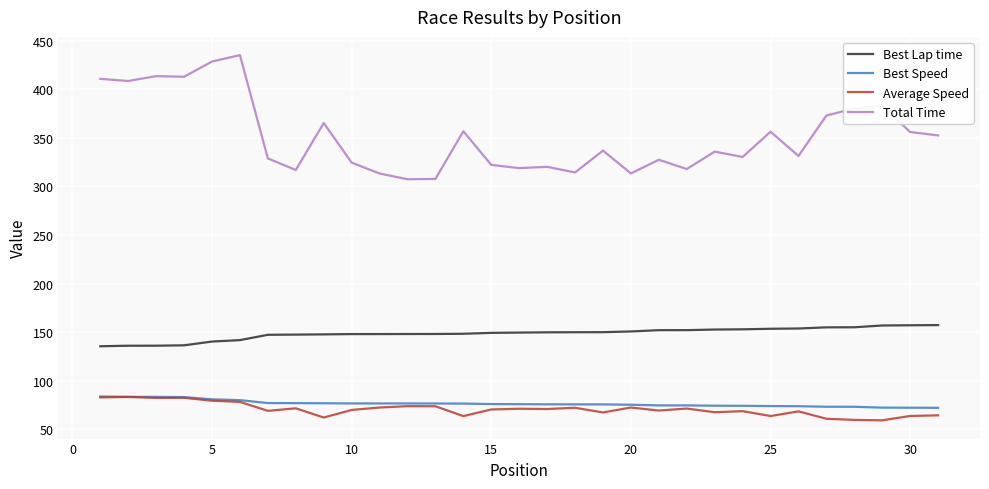

Which series has the largest total across all categories?

Total Time